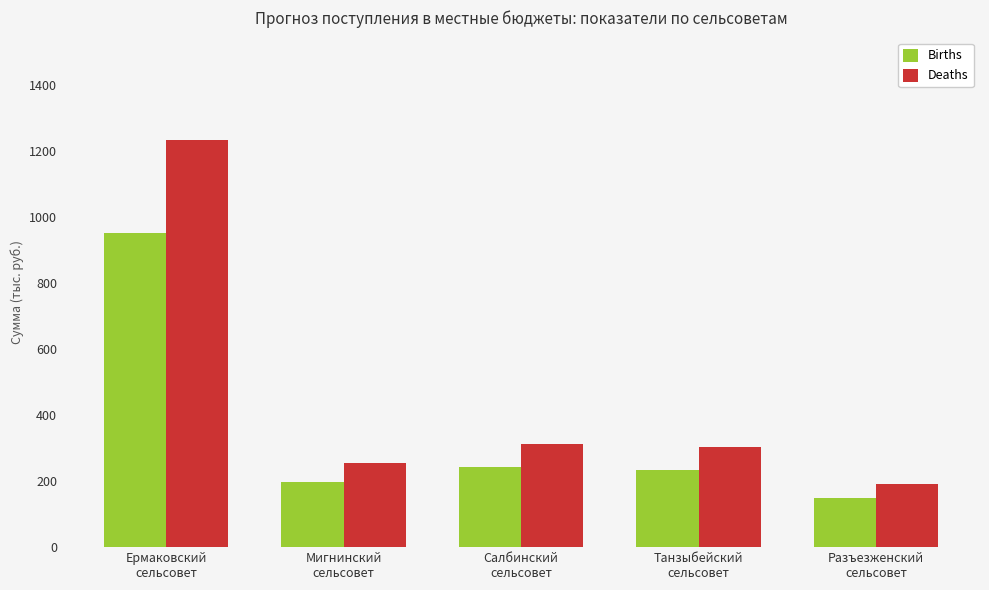

Are the bars grouped side by side (vs. stacked)?

Yes